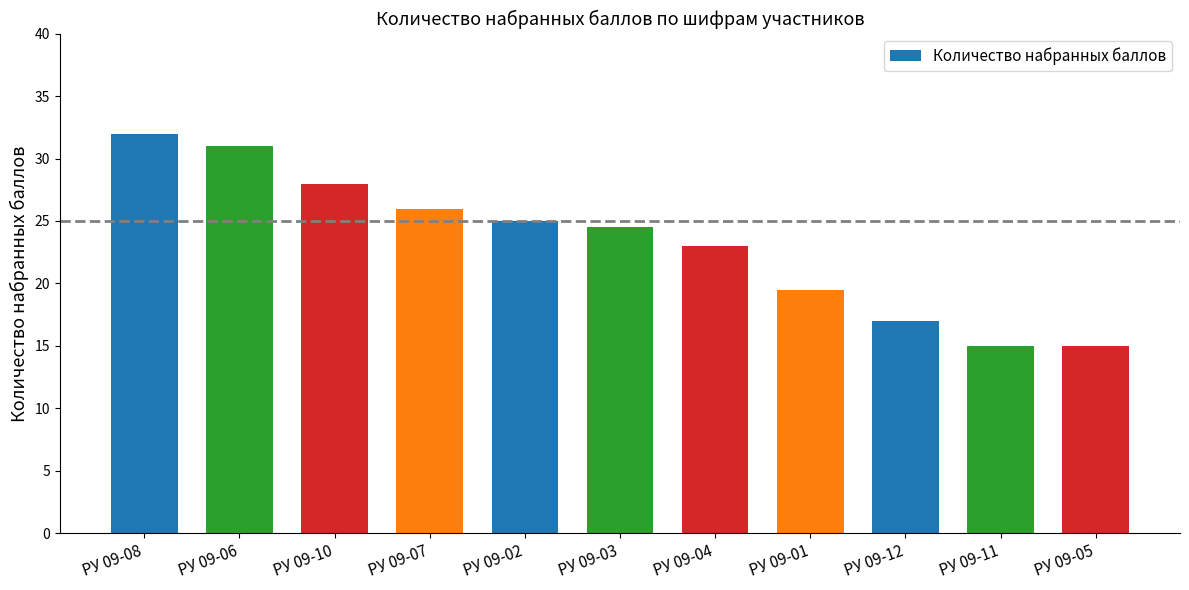

How many categories are shown in the chart?

11